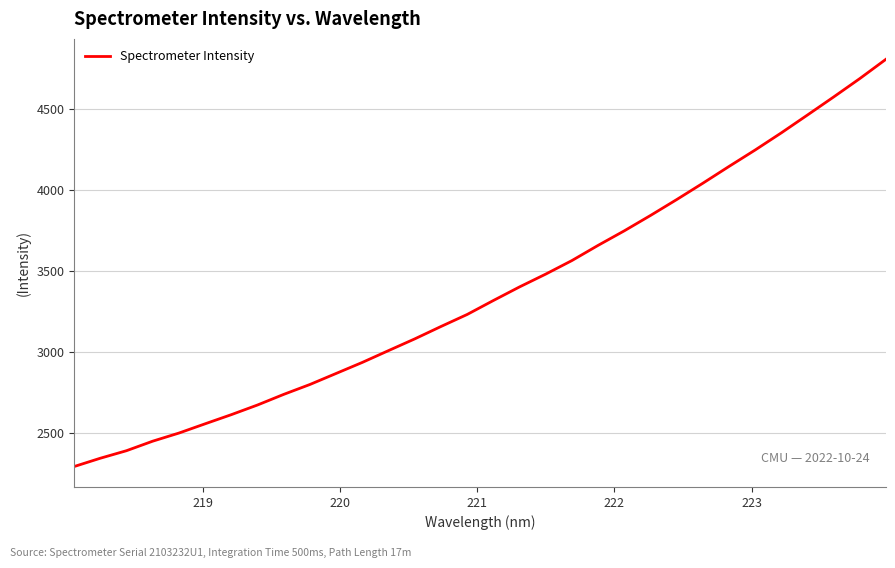

What is the difference between the maximum and minimum values?

2512.7